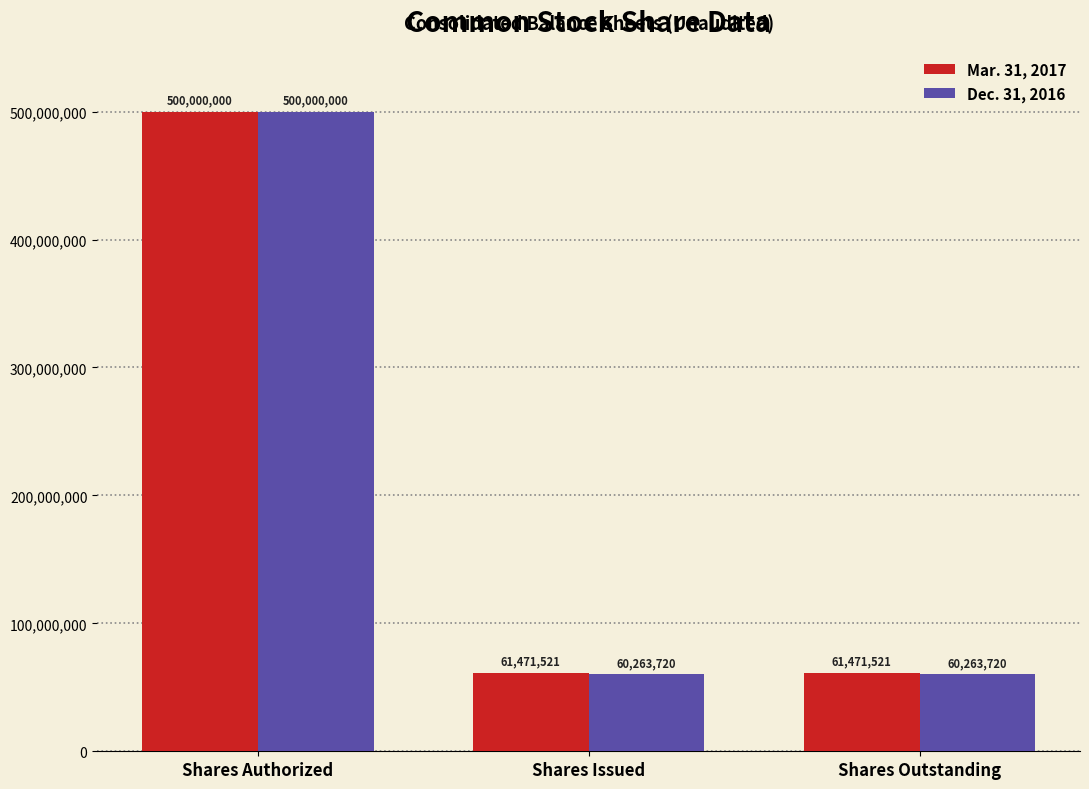

Rank the series at Shares Issued from lowest to highest value.

Dec. 31, 2016, Mar. 31, 2017